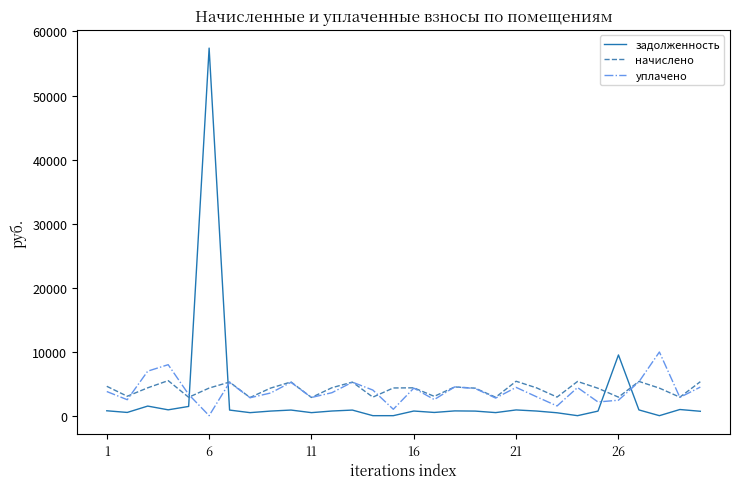

Which series has the widest spread of values?

задолженность